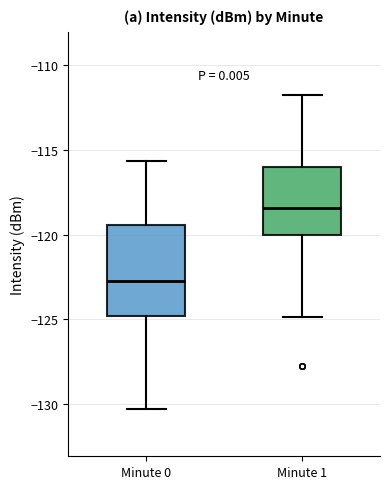

Which box's median line is the lowest?

Minute 0